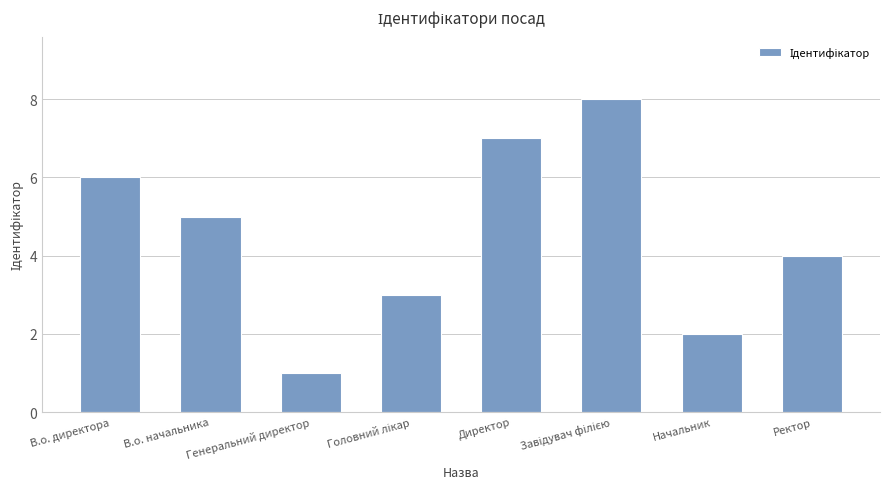

What is the label of the 7th bar from the left?

Начальник